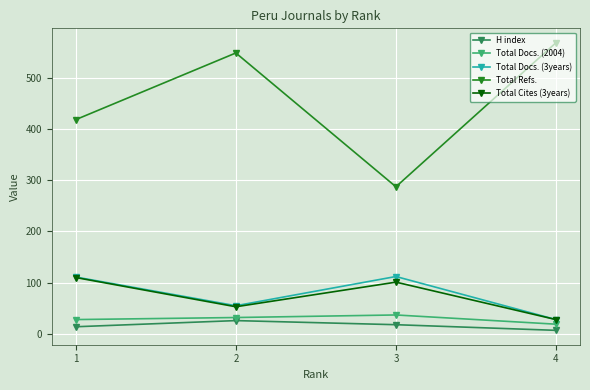

List the labels in order of Total Refs. value, largest first.

4, 2, 1, 3